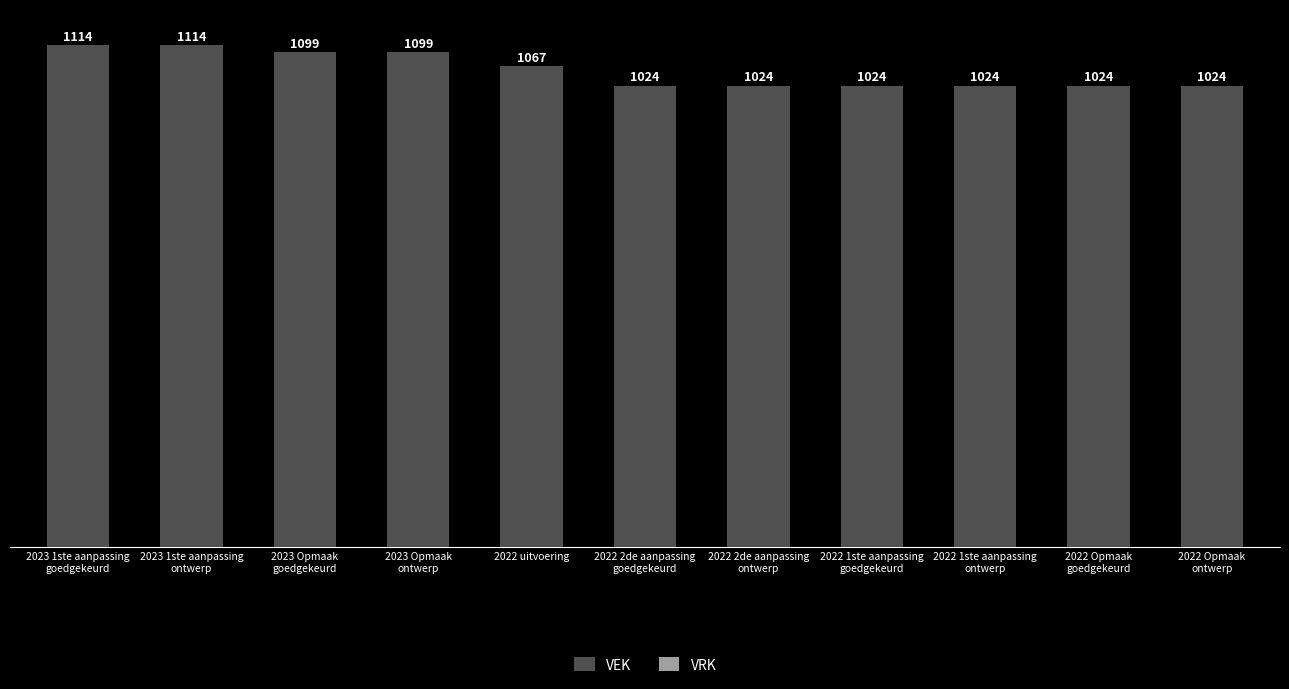

What is the sum of all values?

11637